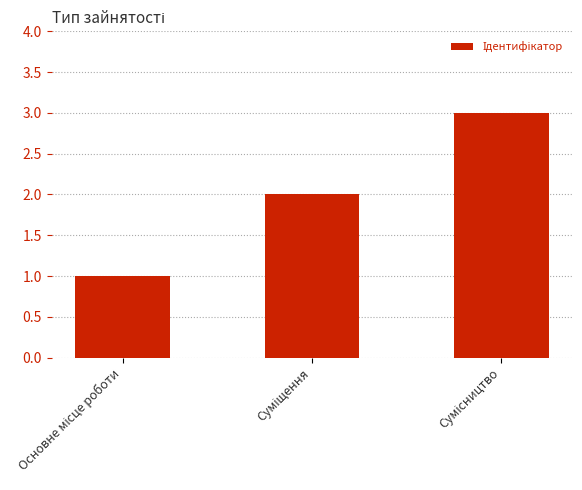

What is the smallest value displayed?

1